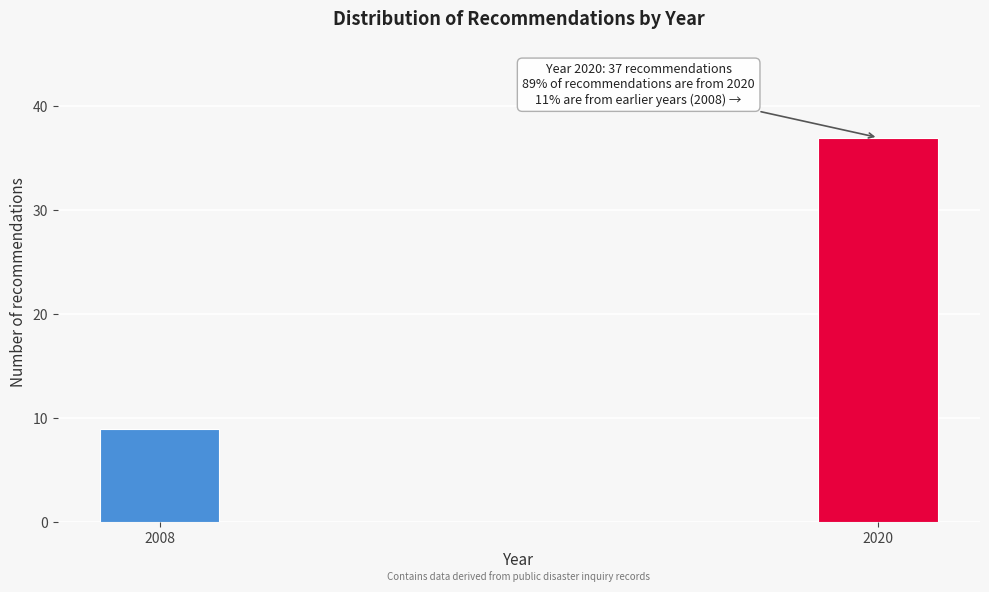

Reading left to right, transcribe all the data shown in this chart.

2008=9	2020=37